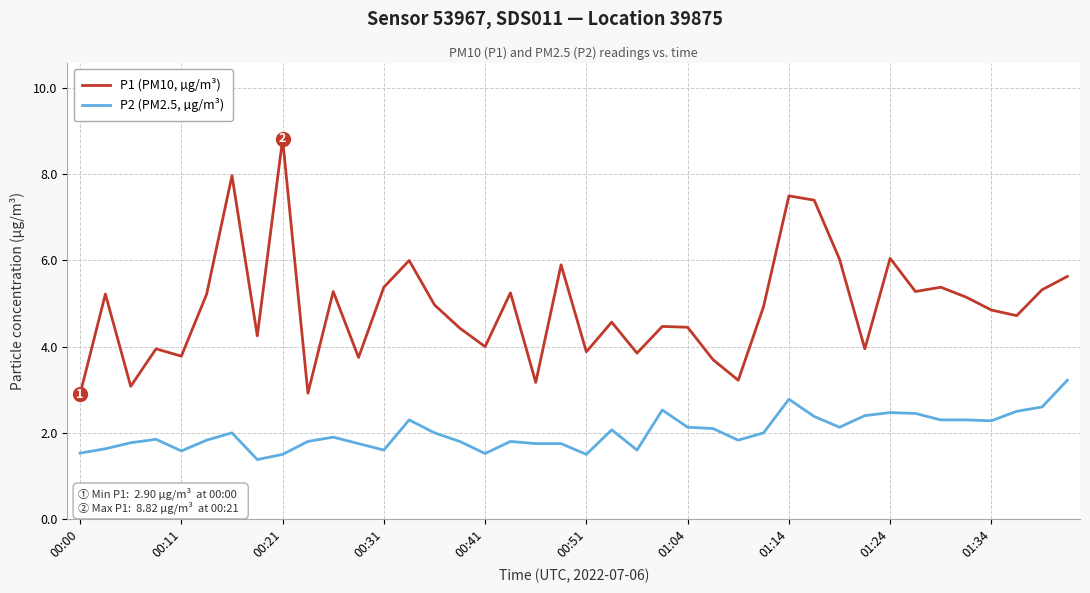

List the series in order of their peak value, highest first.

P1 (PM10, µg/m³), P2 (PM2.5, µg/m³)